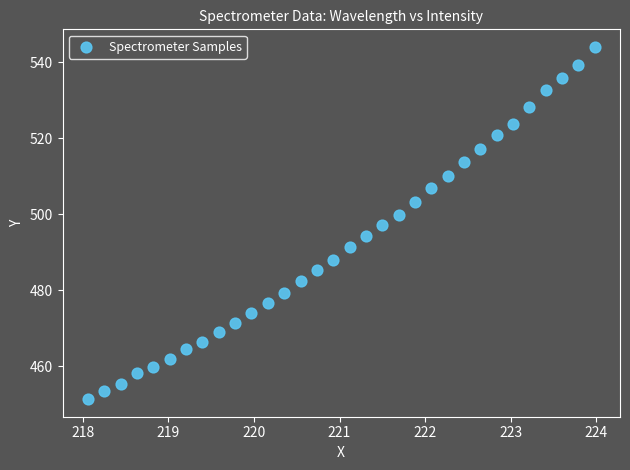

What is the range of X values (max minus min)?

5.9